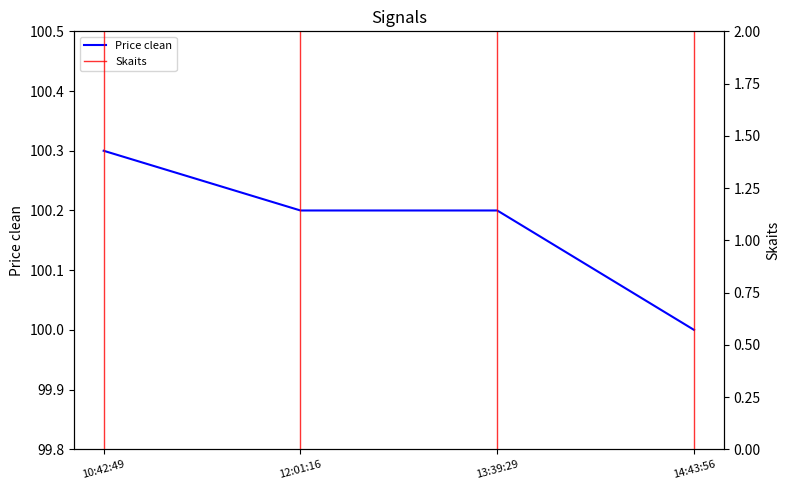

What is the average value?

100.2